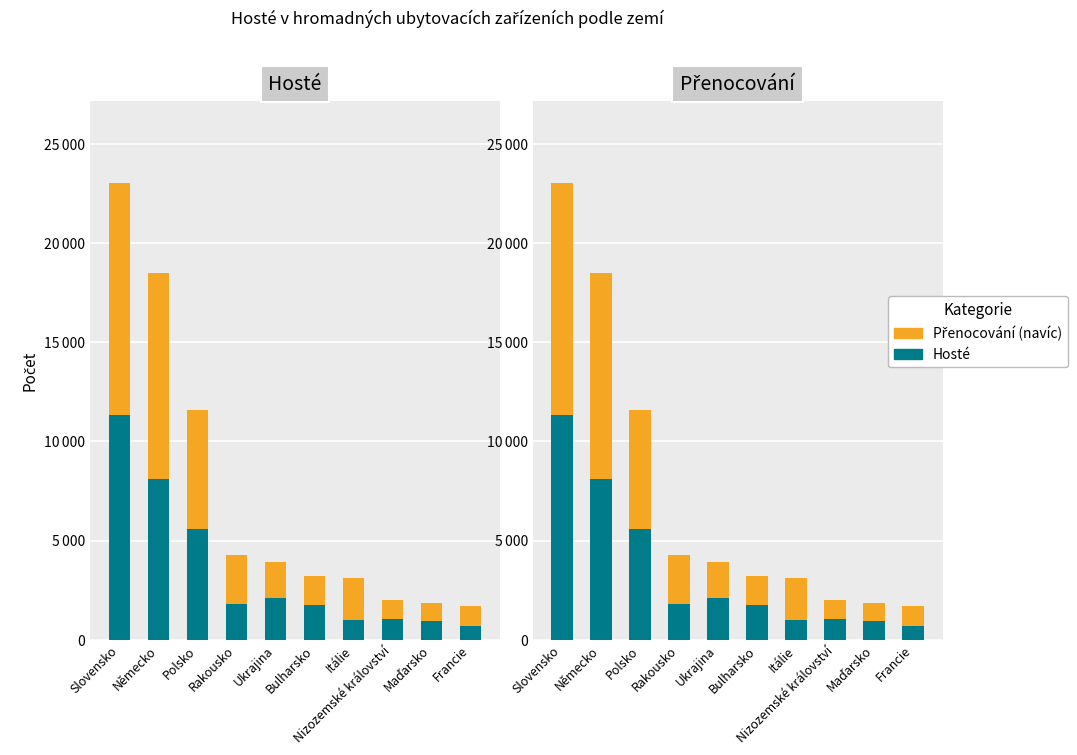

What are all the series names shown in the legend?

Hosté, Přenocování (navíc)